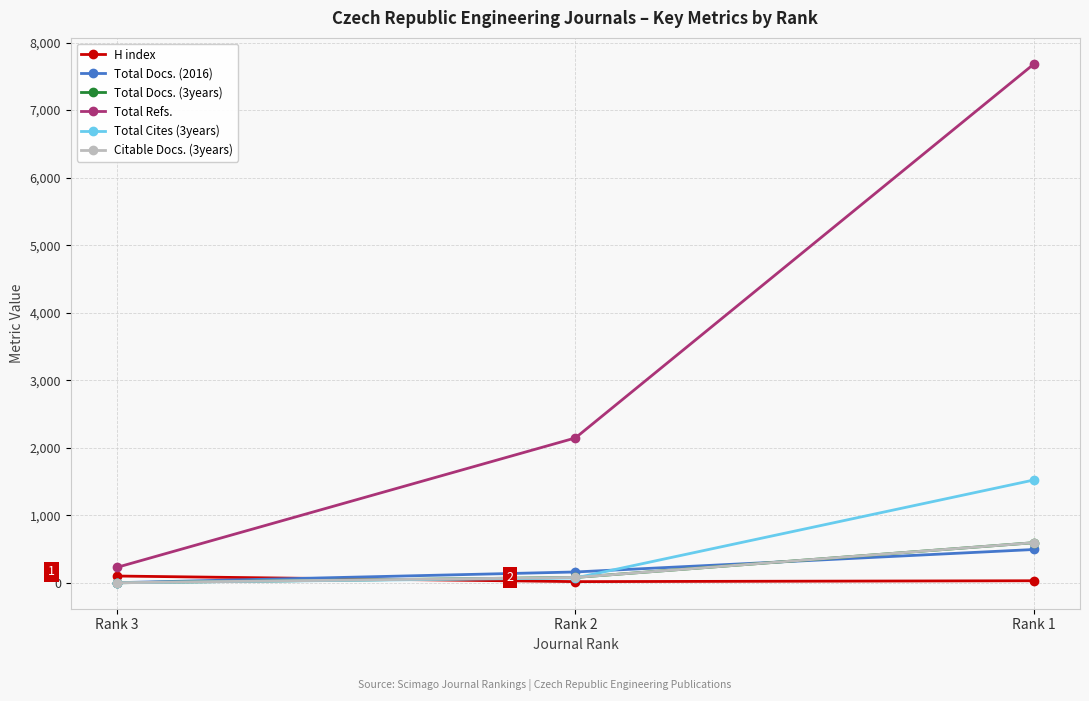

Where is Total Docs. (2016) nearest to the value 247?

Rank 2